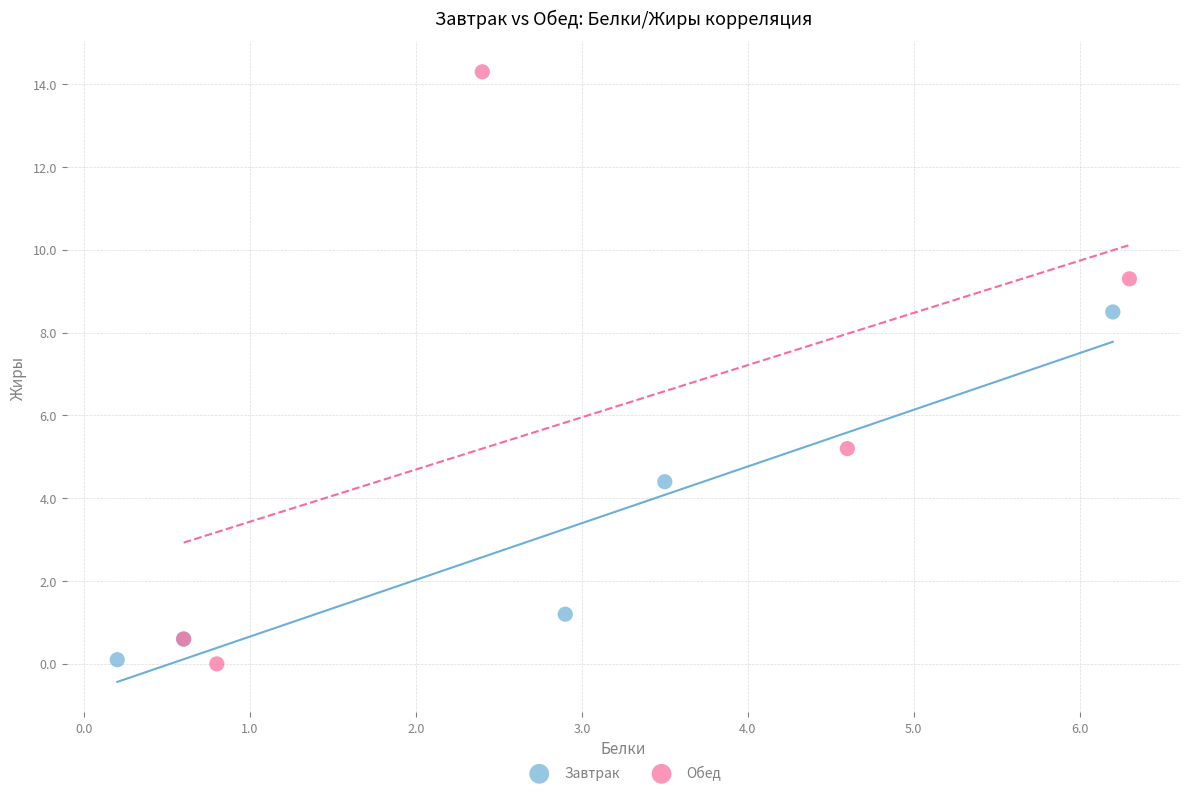

What are all the series names shown in the legend?

Завтрак, Обед